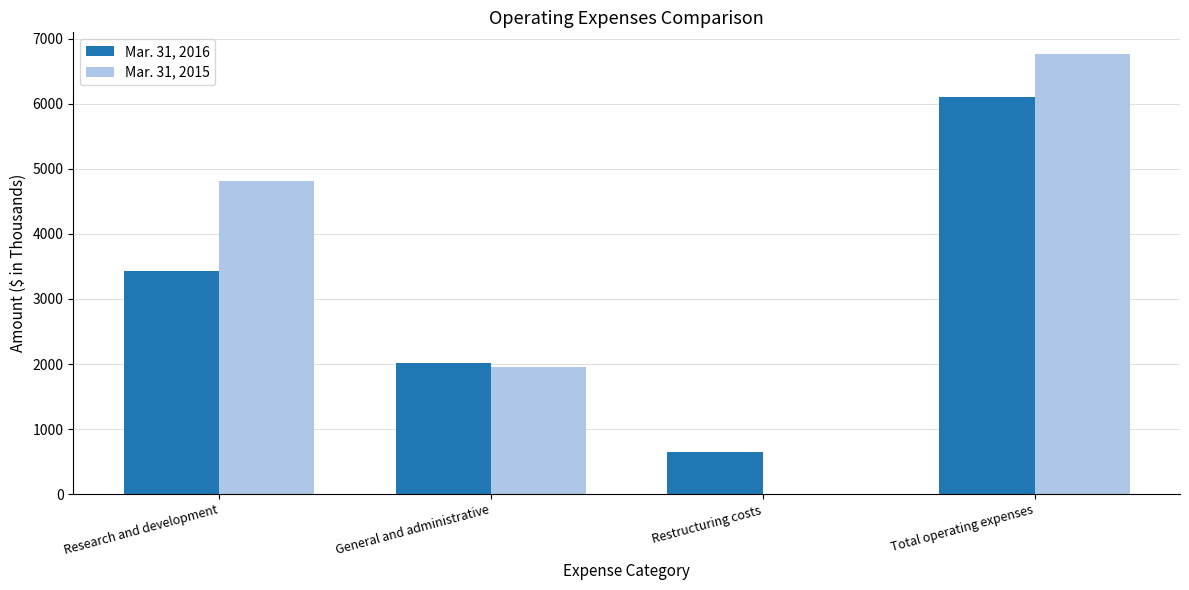

Reading left to right, what are all the values shown in this chart?

Mar. 31, 2016: Research and development=3437	General and administrative=2020	Restructuring costs=655	Total operating expenses=6112
Mar. 31, 2015: Research and development=4809	General and administrative=1953	Restructuring costs=0	Total operating expenses=6762